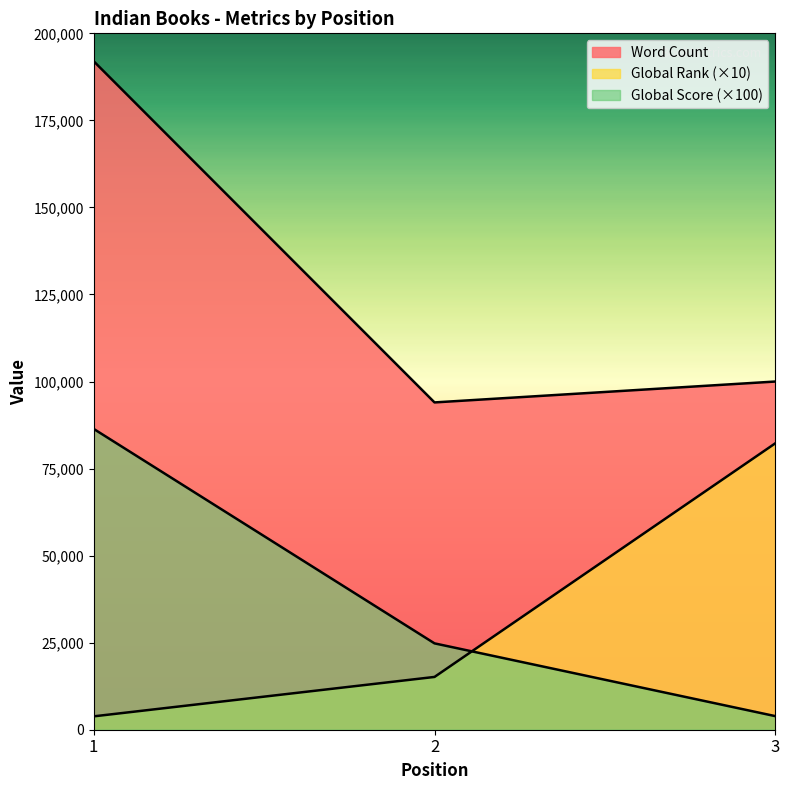

How many values in the Global Rank series exceed 15160?

1